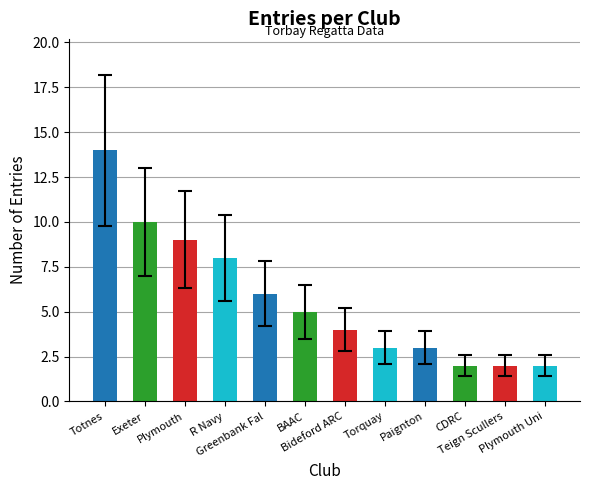

What is the sum of all values?

68